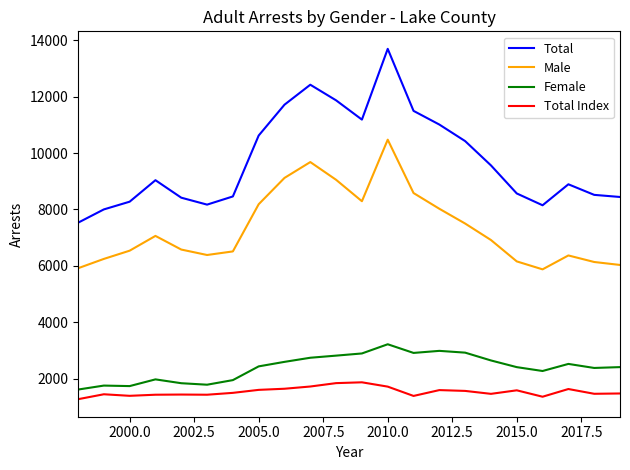

Which series has the largest total across all categories?

Total